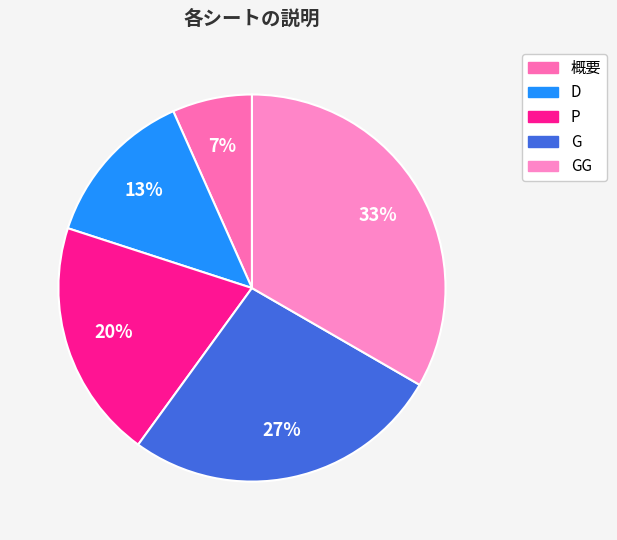

How many segments does this pie chart have?

5